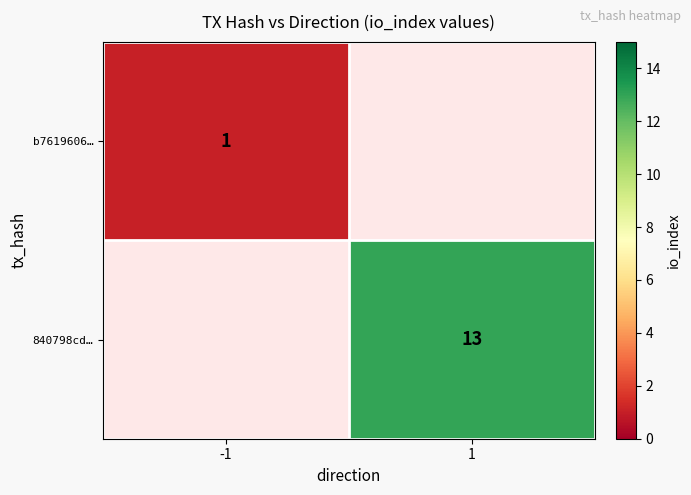

At how many categories does at least one series exceed 10?

1